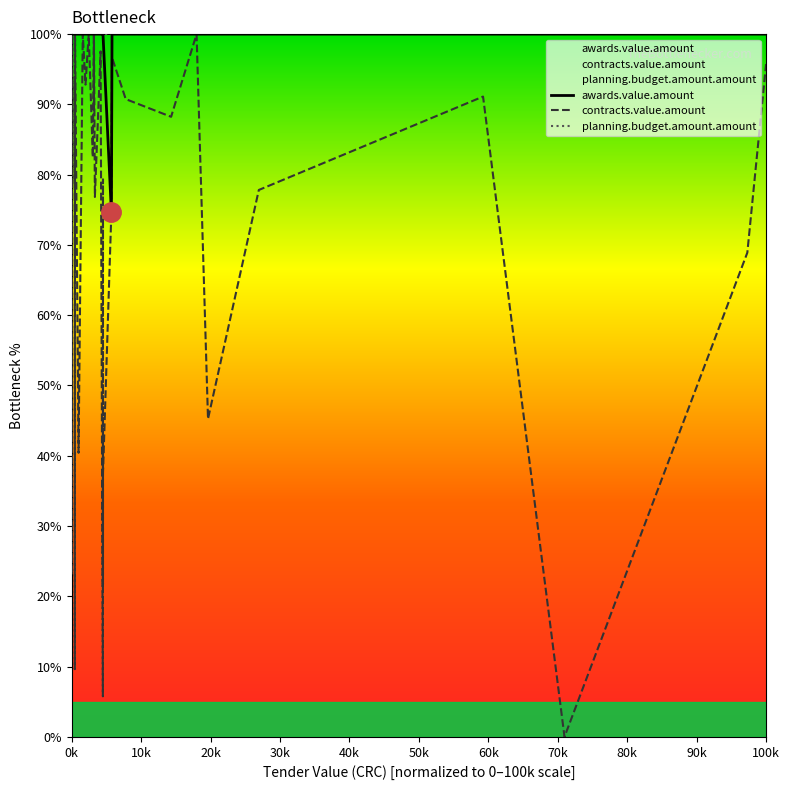

Is the value of awards.value.amount at 35 greater than the value of planning.budget.amount.amount at 24?

Yes